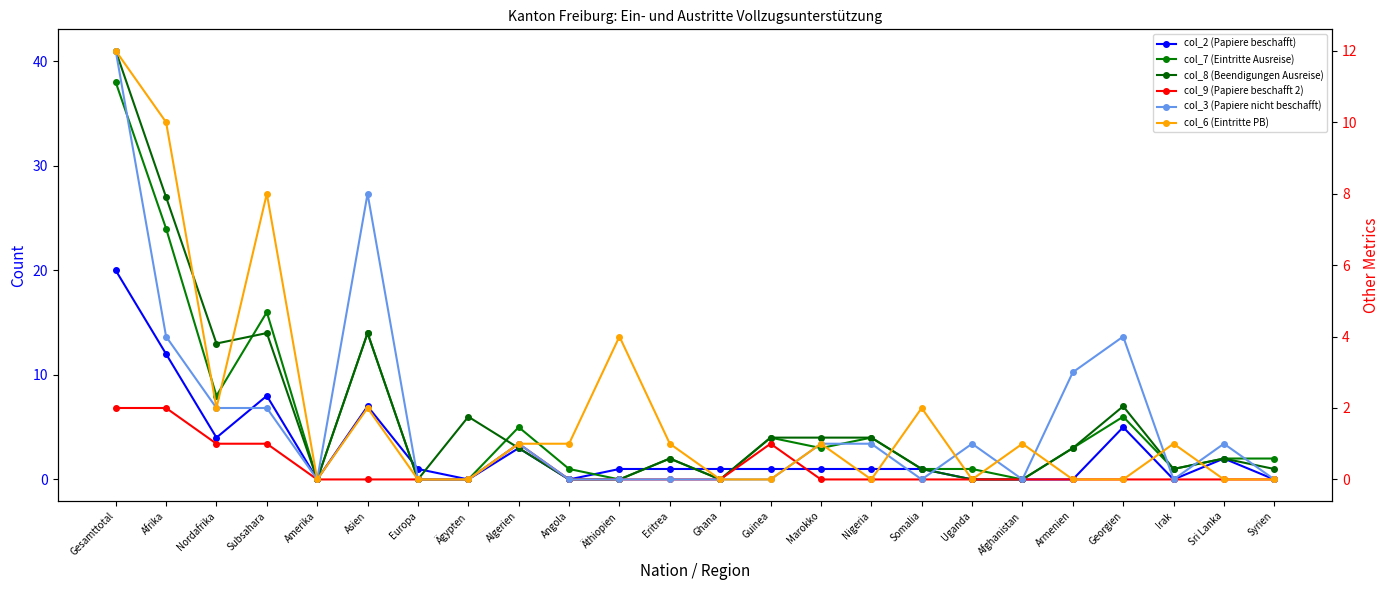

Which has a higher value, Nigeria or Amerika?

Nigeria